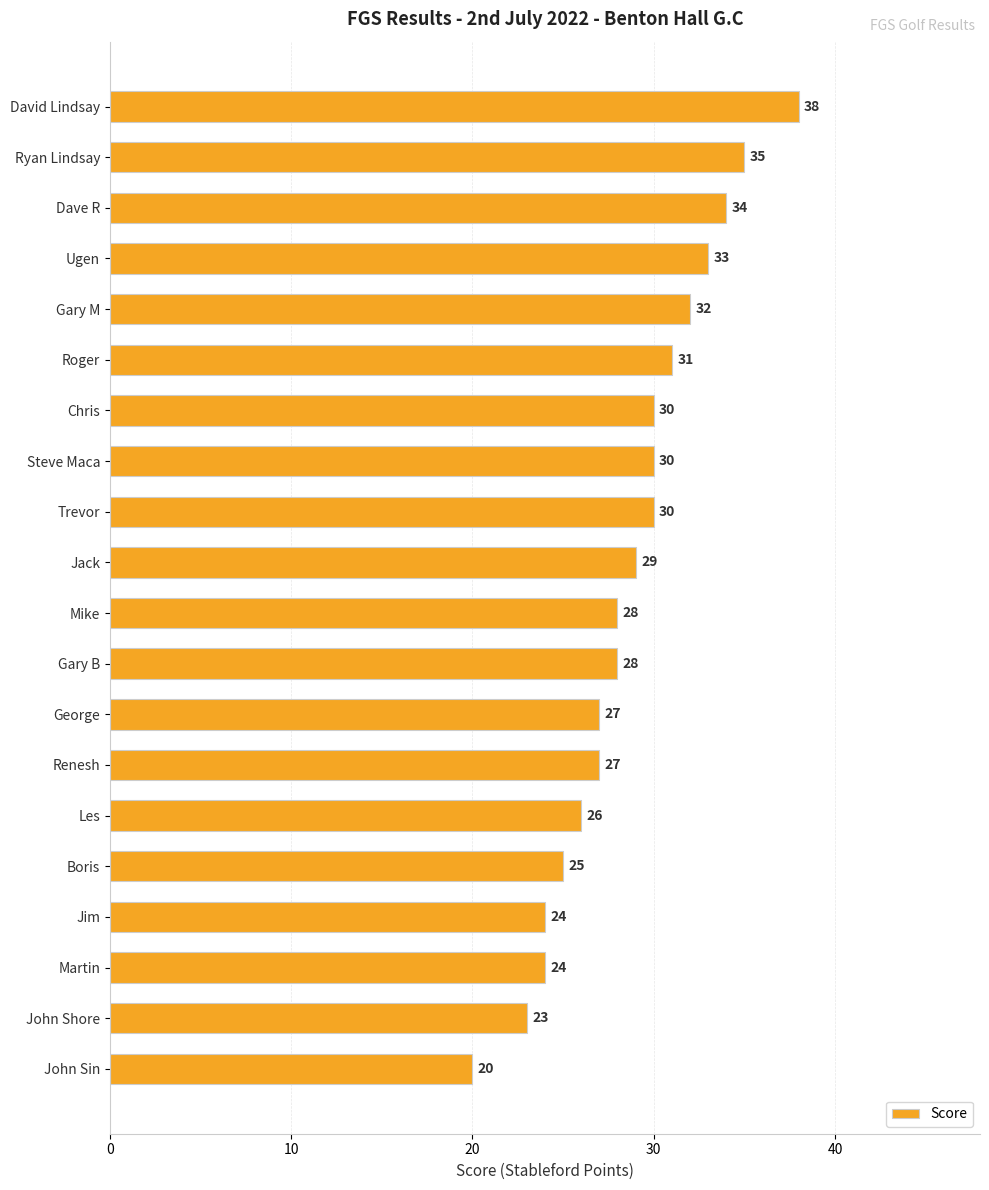

True or false: the data shows 14 at John Sin.

False